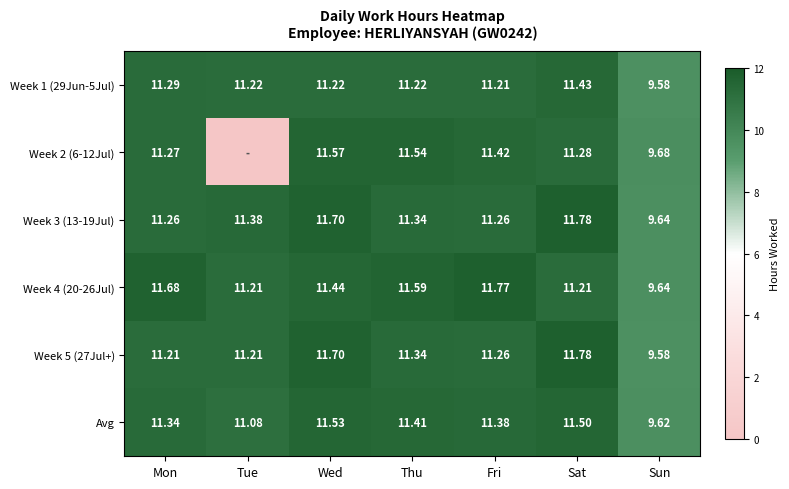

At which label does Avg first exceed 11?

Mon